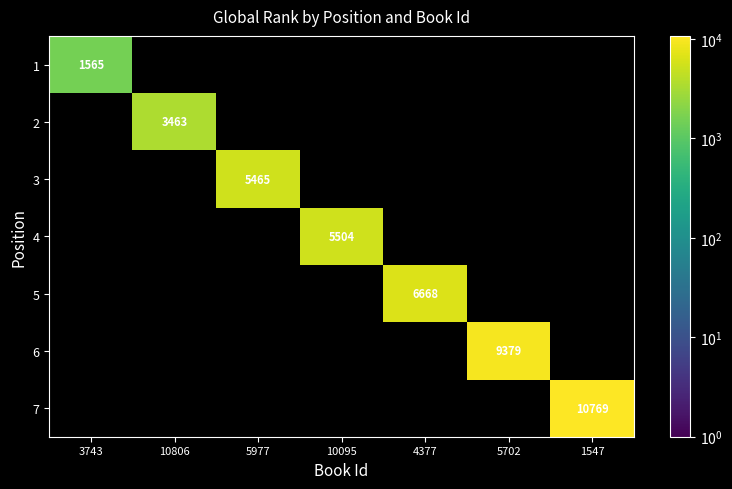

The value of 5 at 4377 is 6668. True or false?

True